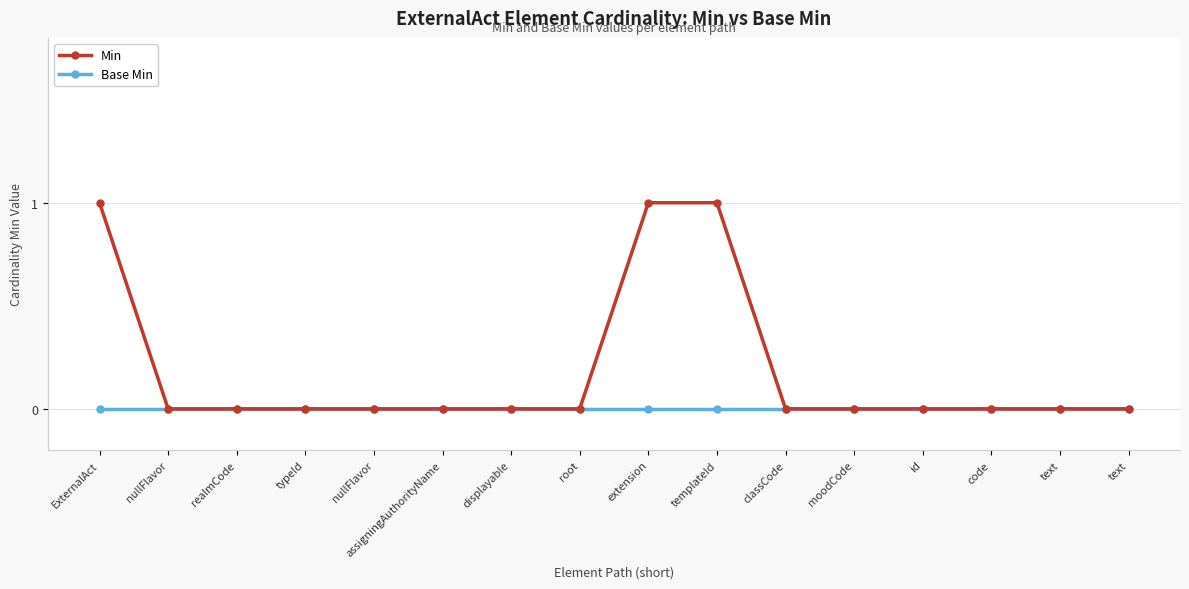

How many series are shown in this chart?

2